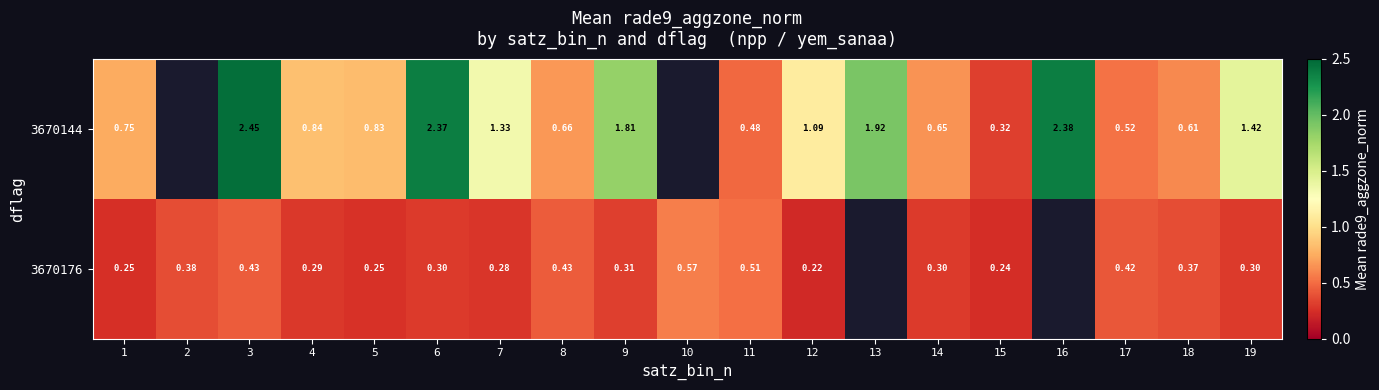

Which category has the highest value across all series?

3